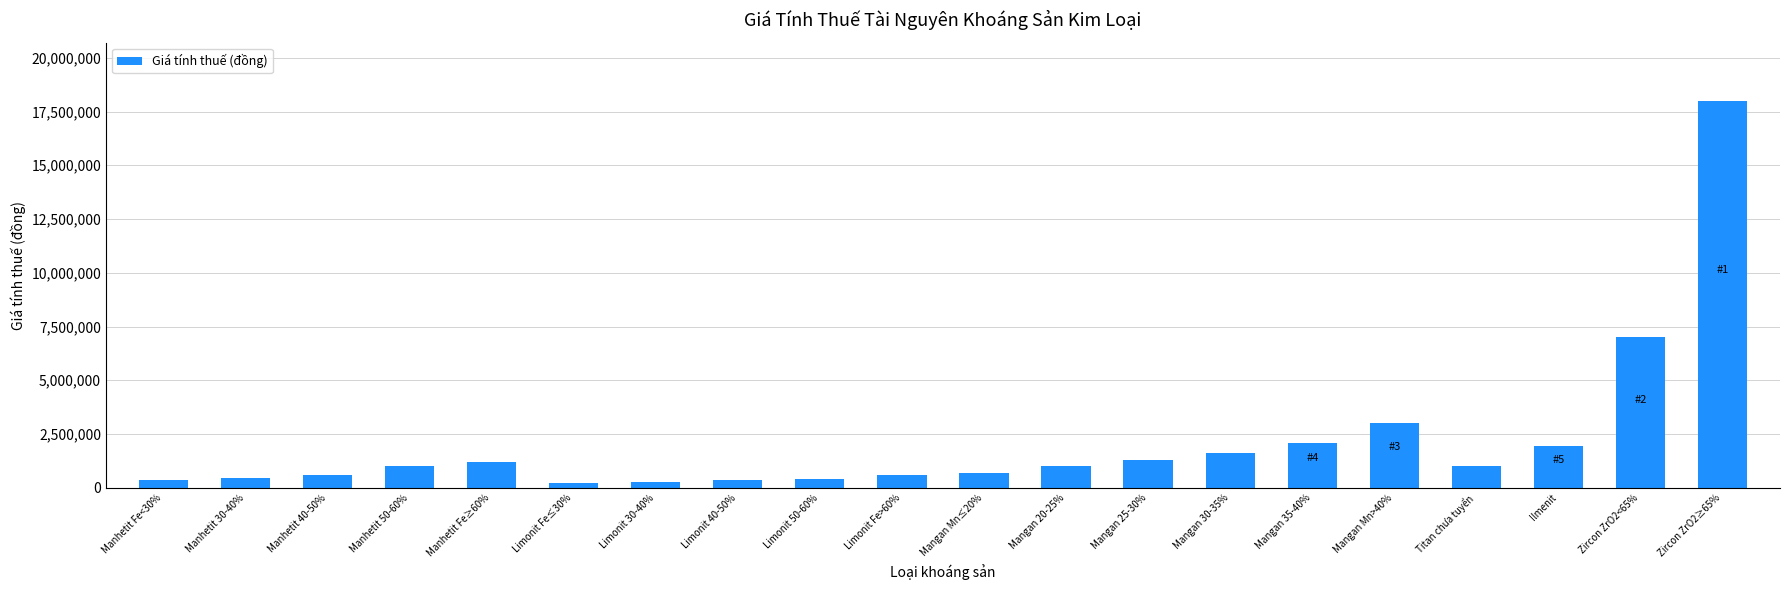

What is the sum of all values?

43100000